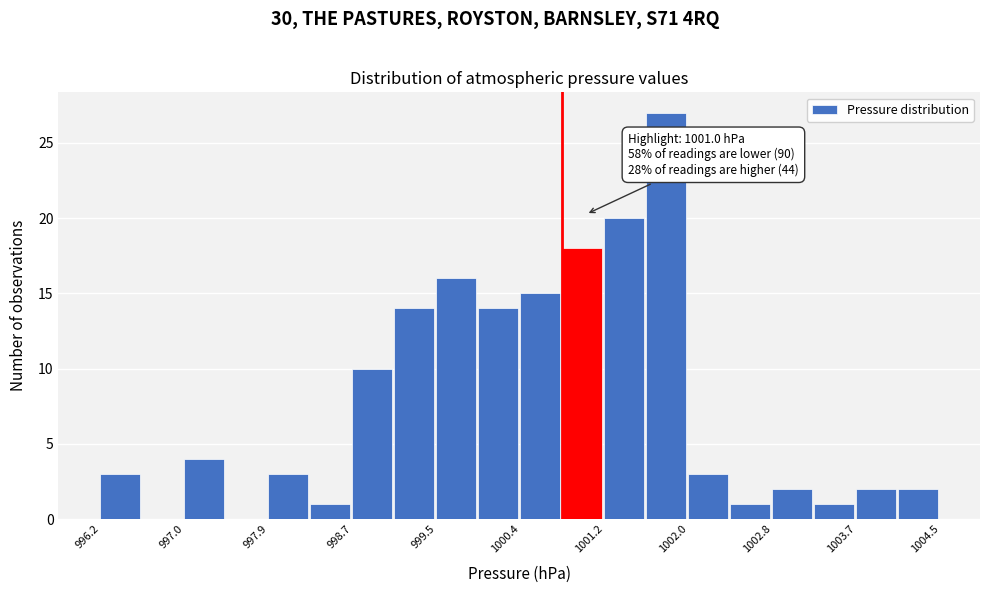

Over which range of the x-axis is the bar tallest?

1001.6 to 1002.0